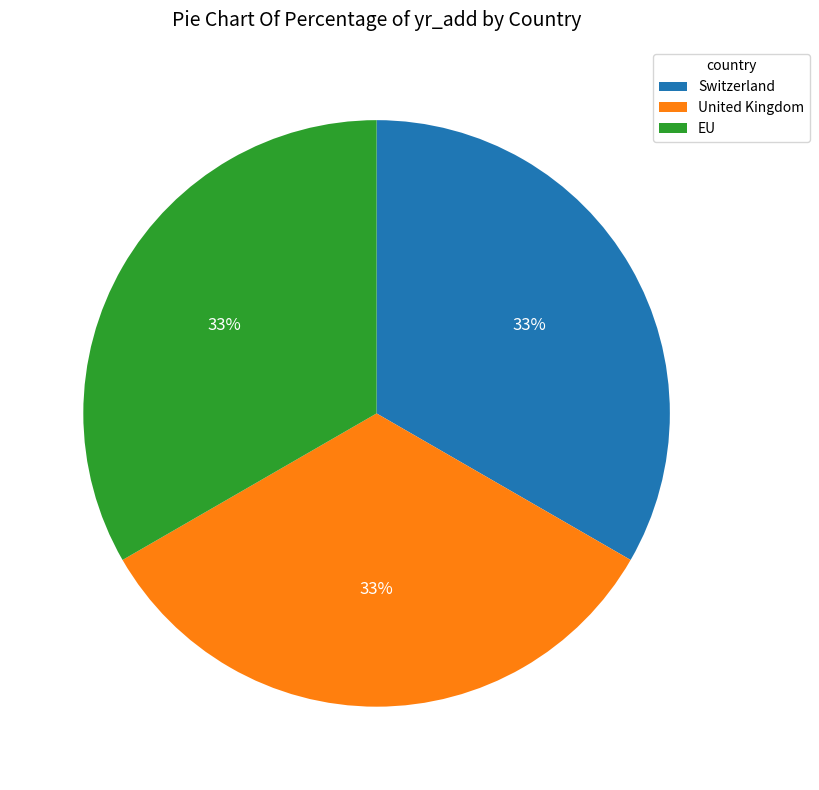

Is it true that Switzerland is 45% of the pie?

False